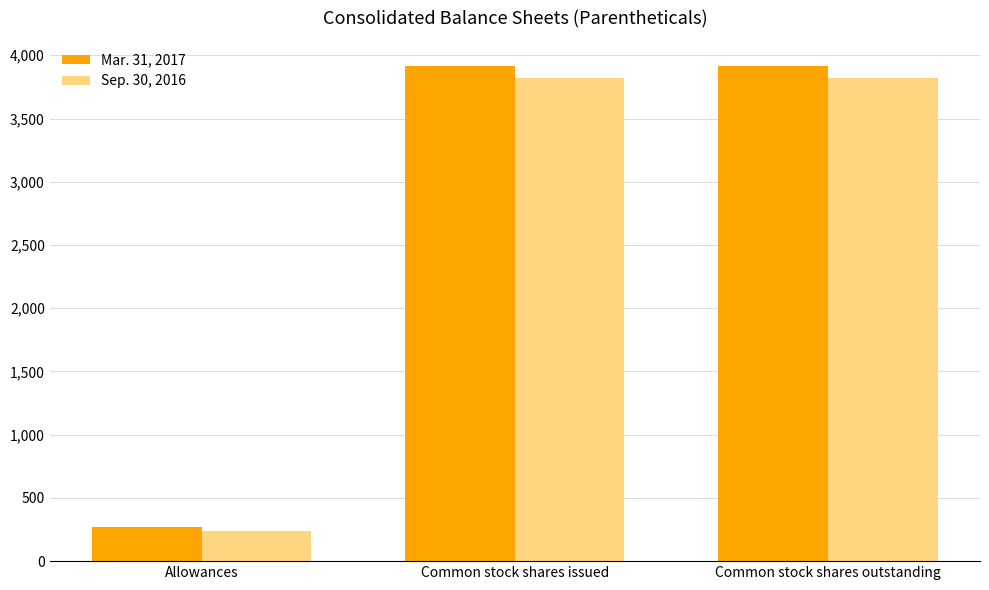

Which category has the lowest value in the Mar. 31, 2017 series?

Allowances